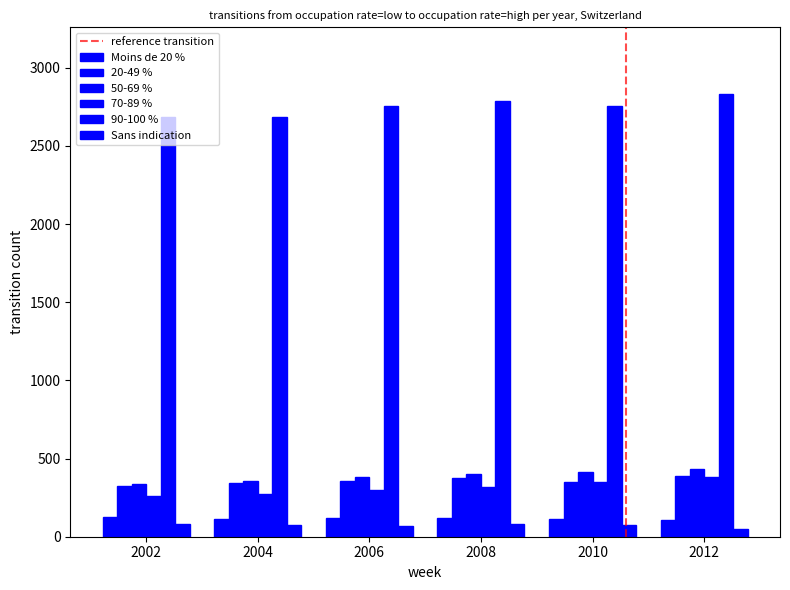

Is the value of 20-49 % at 2010 greater than the value of 90-100 % at 2012?

No